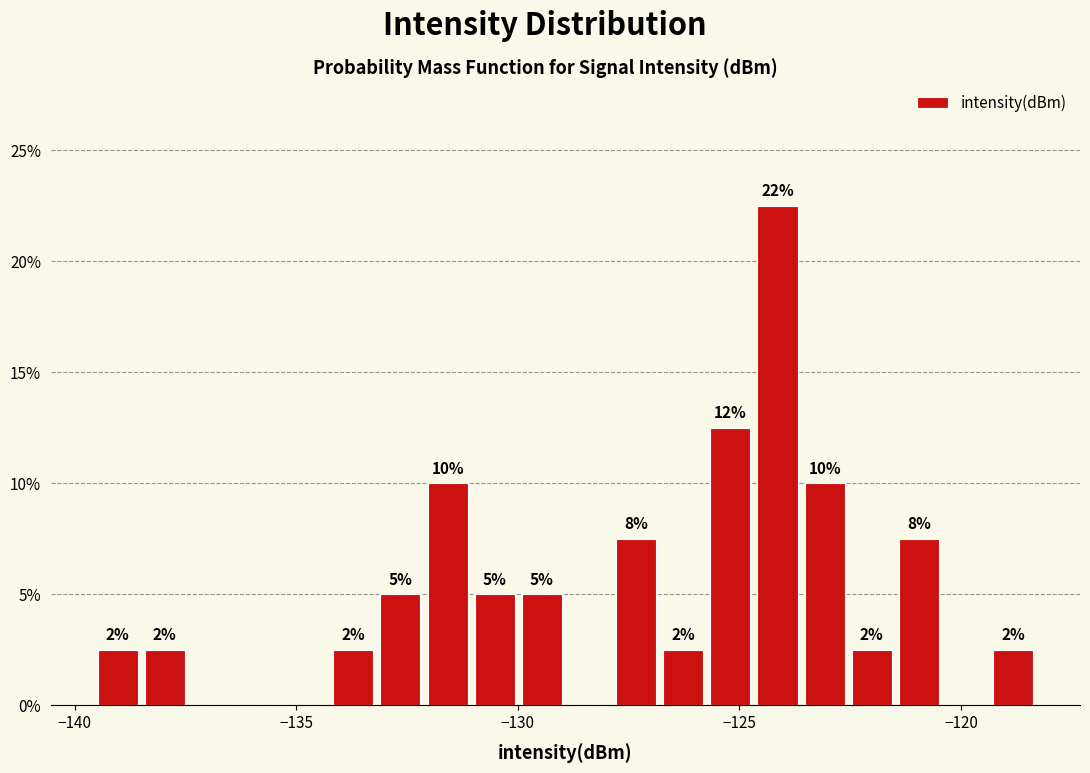

Read against the x-axis, roughly where is the centre of the tallest bar?

-124.0